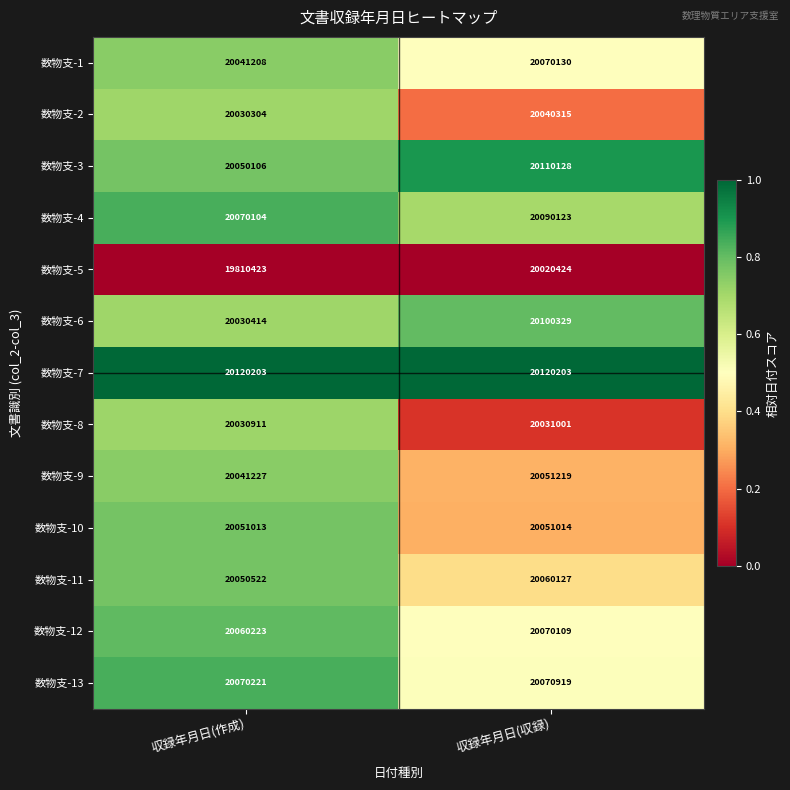

The 数物支-12 series shows 7948732 at 収録年月日(収録). True or false?

False